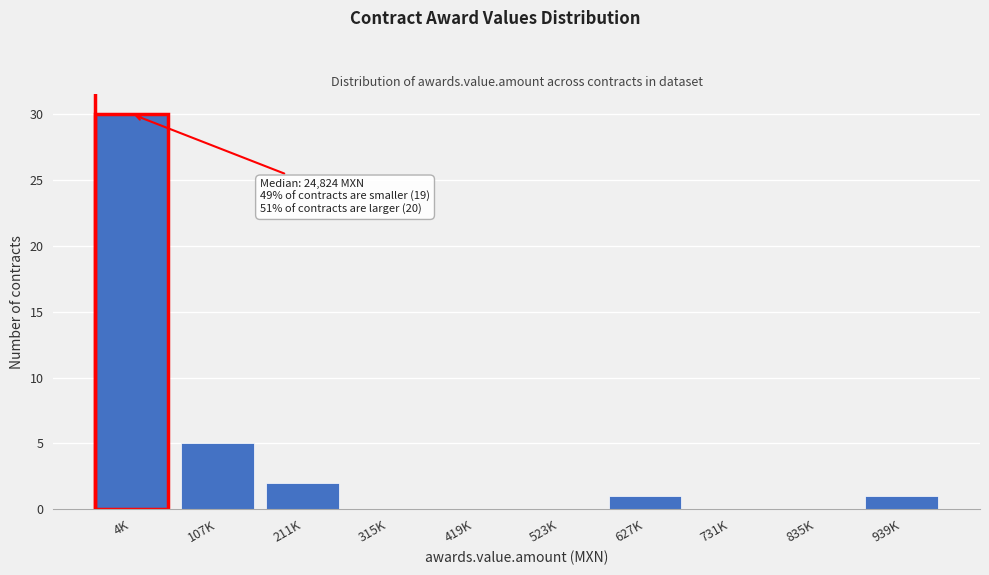

Reading left to right, what are all the values shown in this chart?

4K=30	107K=5	211K=2	315K=0	419K=0	523K=0	627K=1	731K=0	835K=0	939K=1